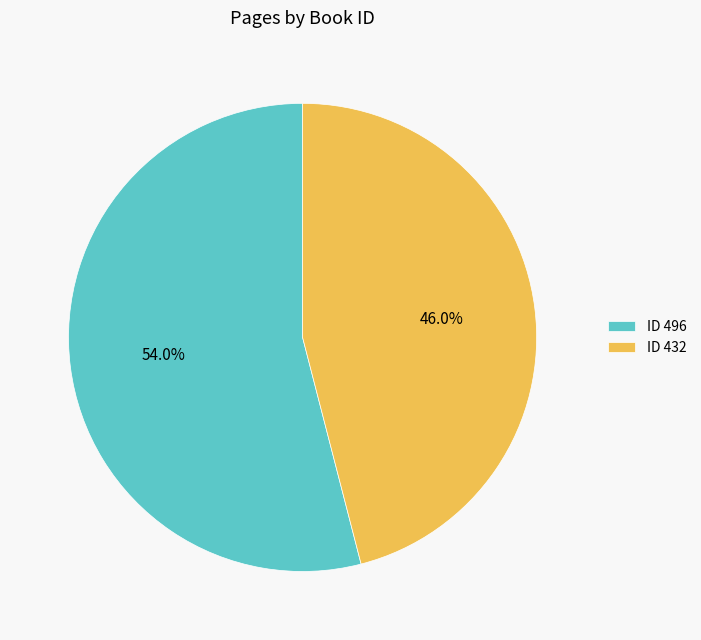

Is there a majority slice in this chart?

Yes